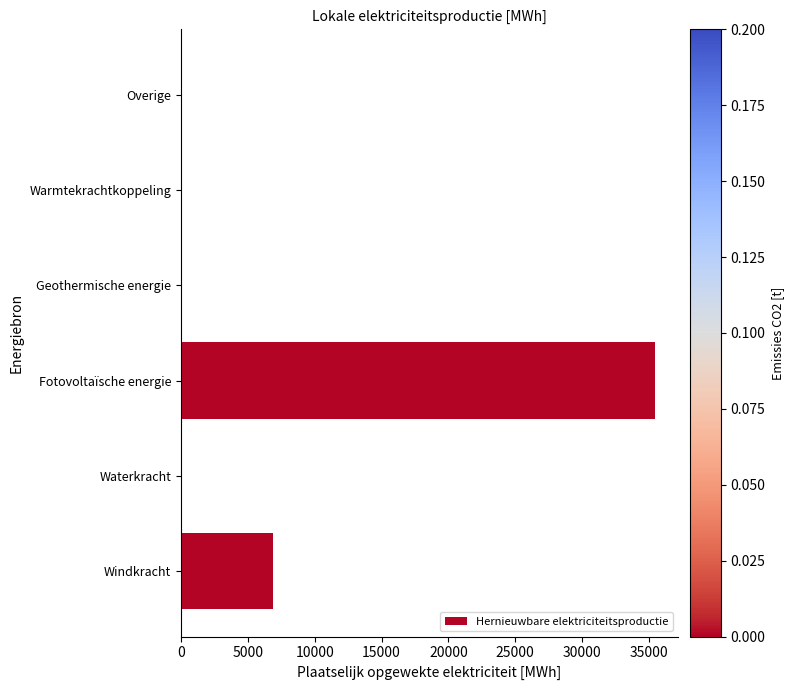

The value at Geothermische energie is 21984.6. True or false?

False